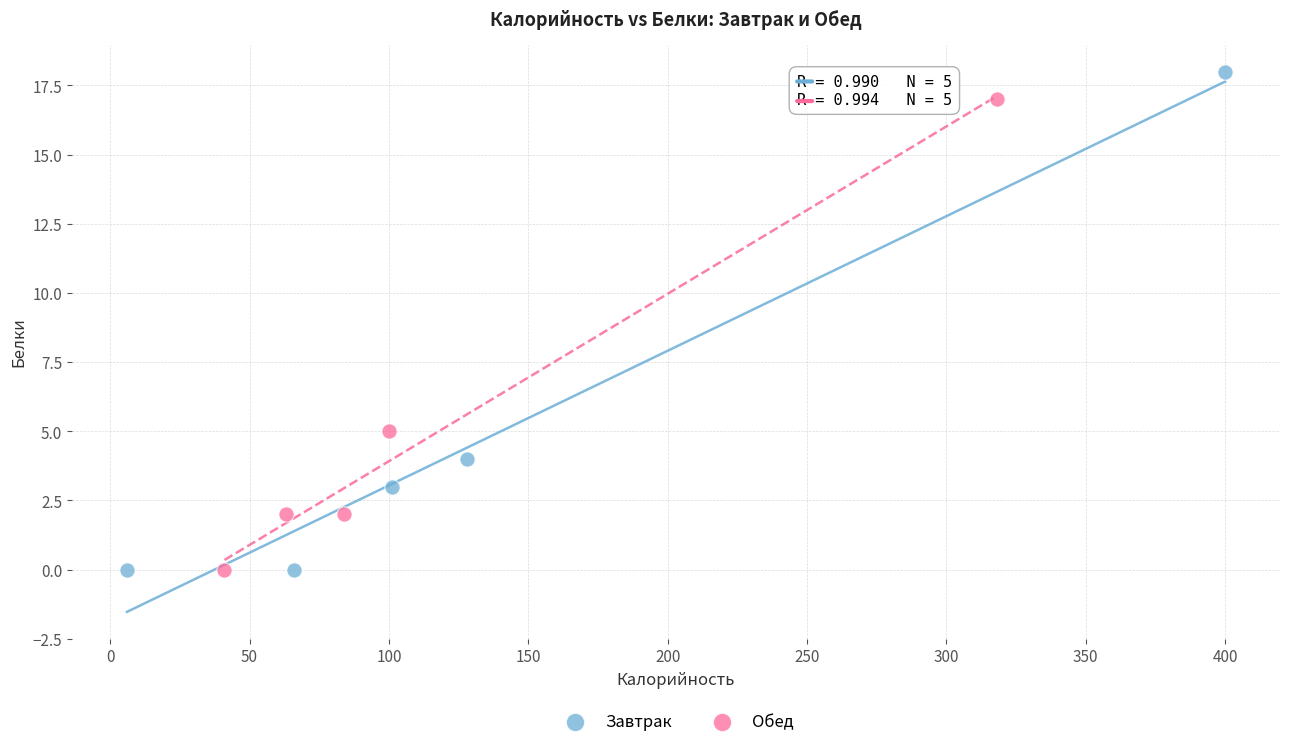

Which series reaches the maximum Y coordinate?

Завтрак